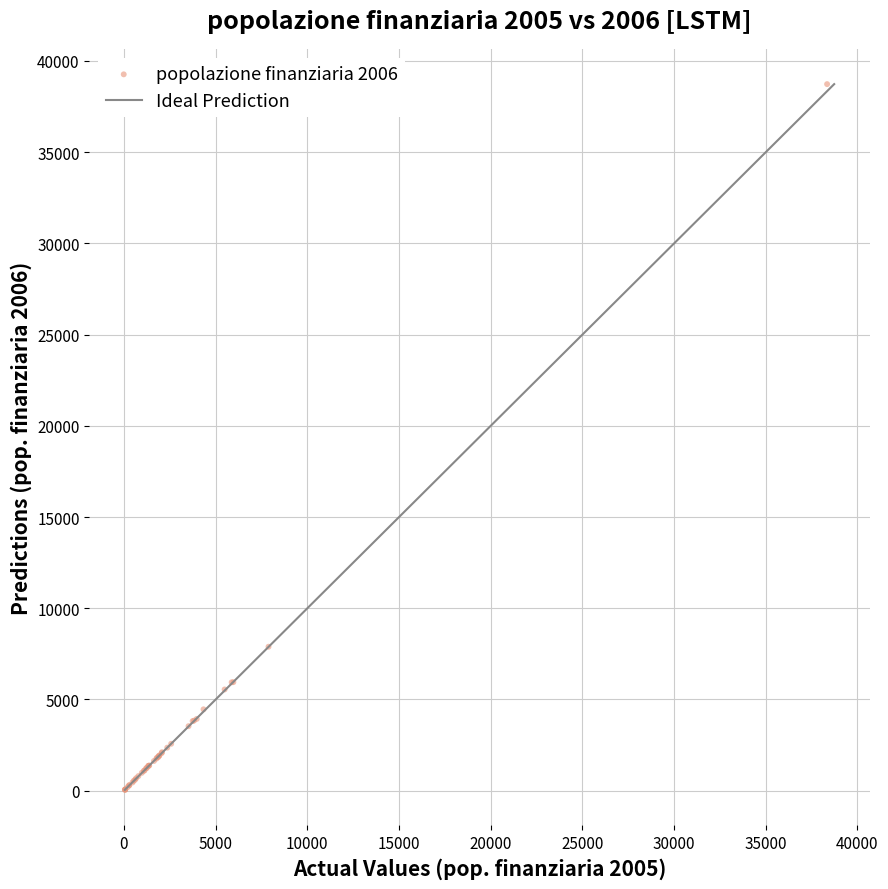

What Y value in the scatter plot is closest to 19390?

7892